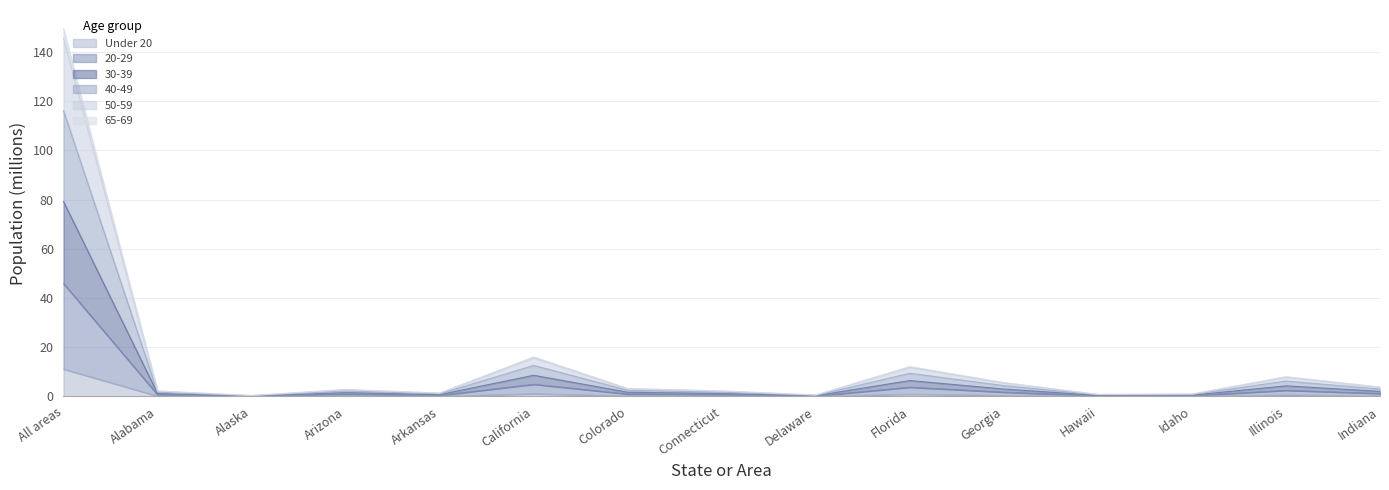

Which has a higher value, Alaska or Illinois?

Illinois